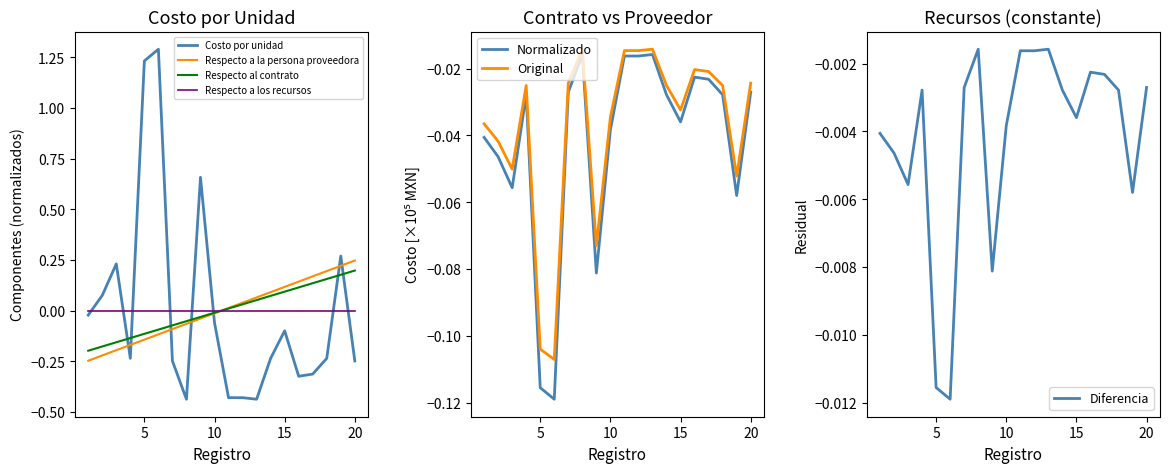

True or false: Costo por unidad has a value of -0.1 at 10.

True